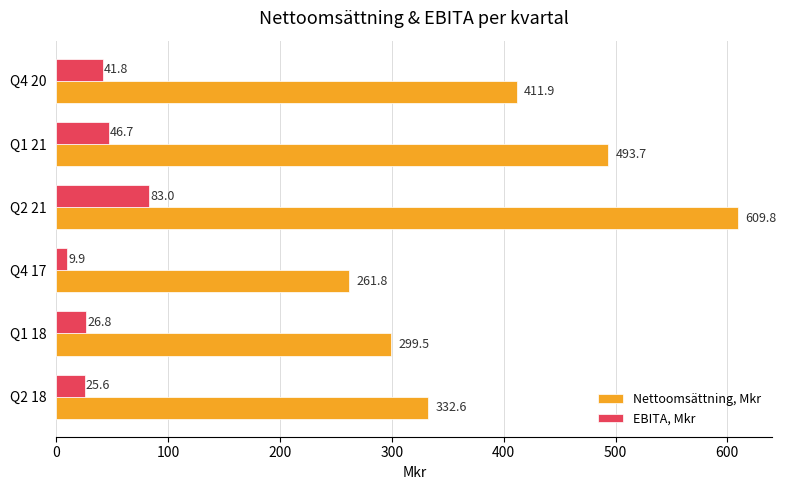

List the series in order of their peak value, lowest first.

EBITA, Mkr, Nettoomsättning, Mkr